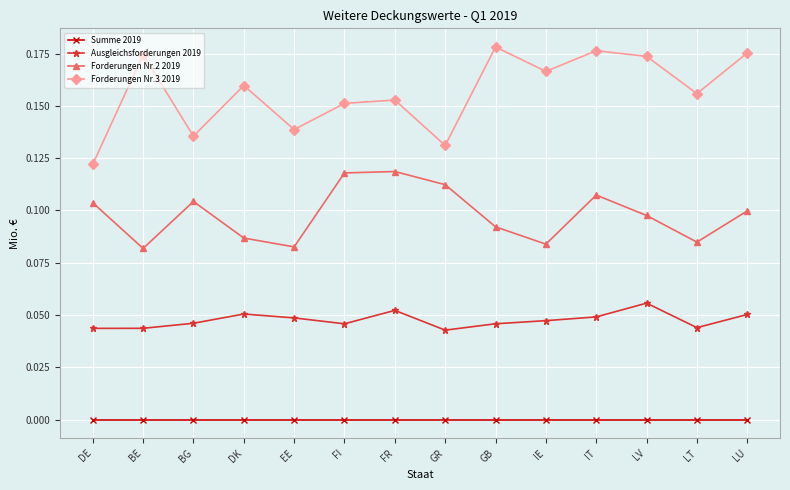

At FR, list the series in order from smallest to largest.

Summe 2019, Ausgleichsforderungen 2019, Forderungen Nr.2 2019, Forderungen Nr.3 2019